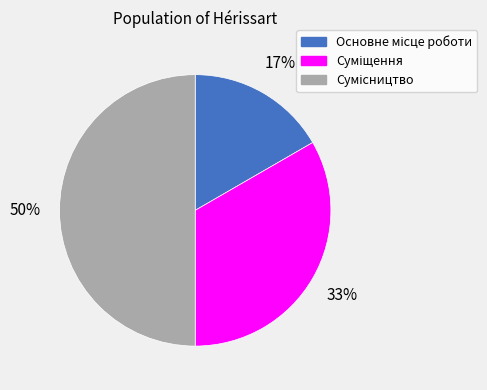

To the nearest percent, what is the average slice percentage?

33%